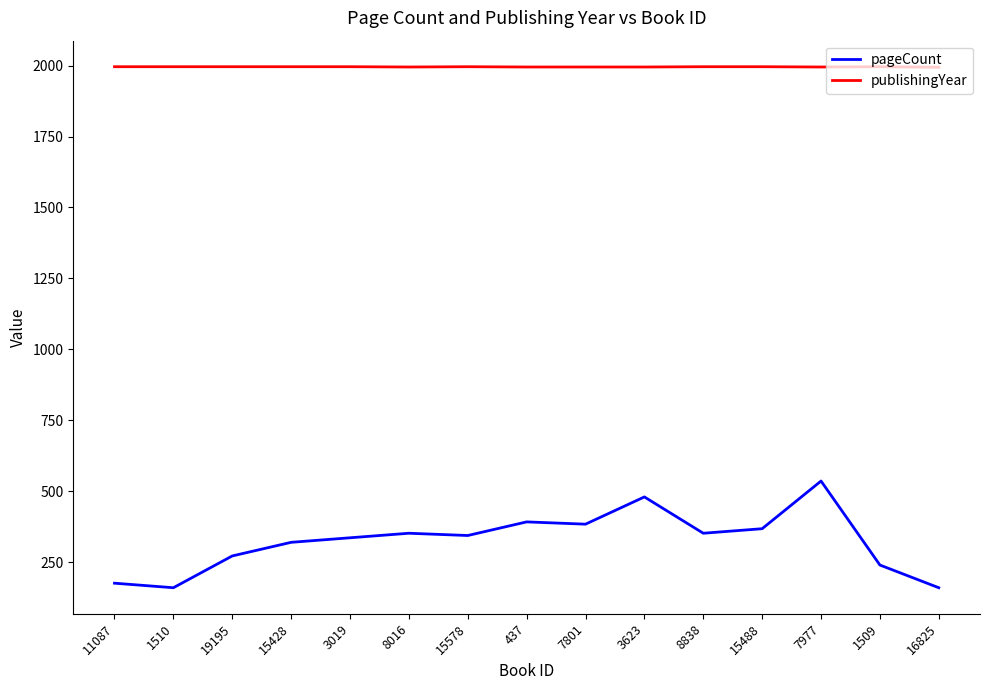

Is the value of publishingYear at 15578 greater than the value of pageCount at 8016?

Yes